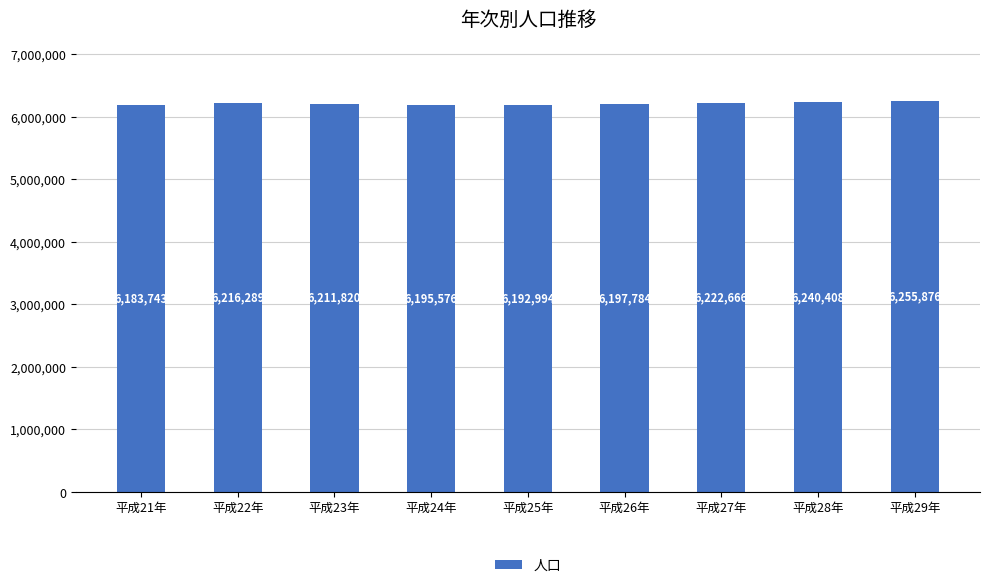

What is the label of the 5th bar from the left?

平成25年